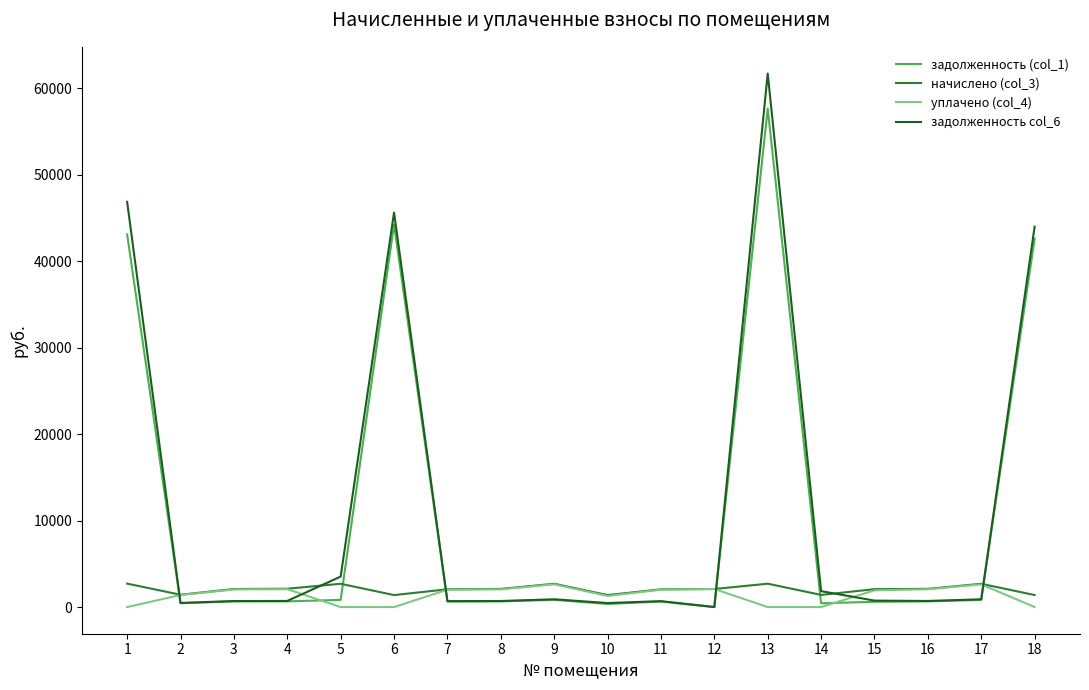

What is the highest value of the задолженность col_6 series?

61696.1